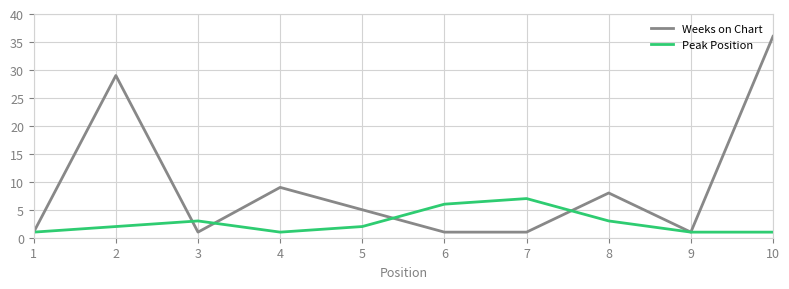

What is the greatest value displayed?

36